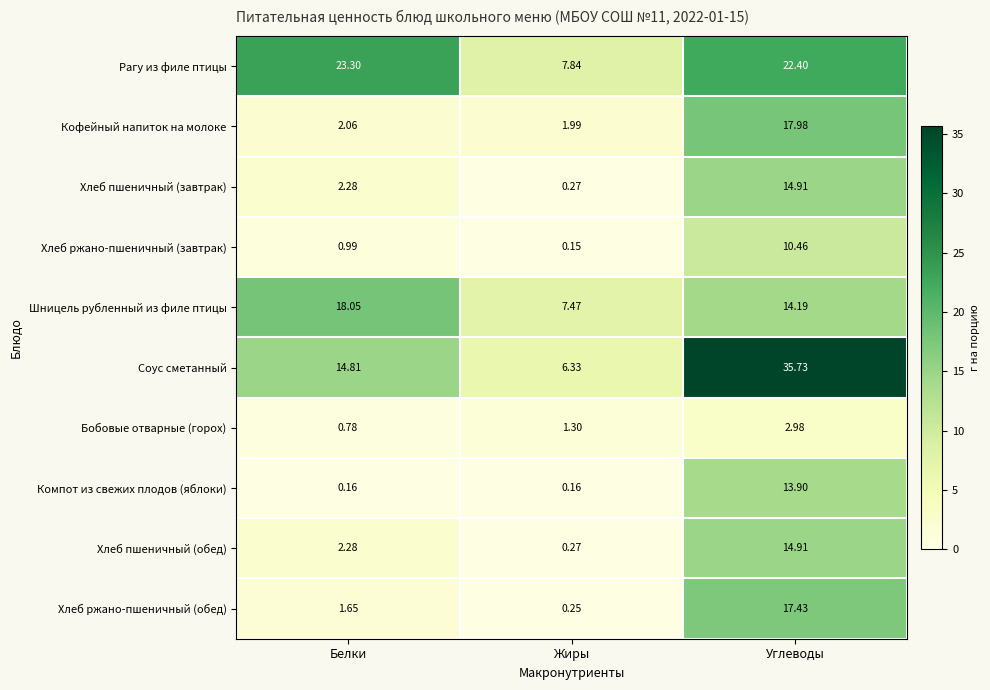

Which label corresponds to the largest value in the chart?

Углеводы